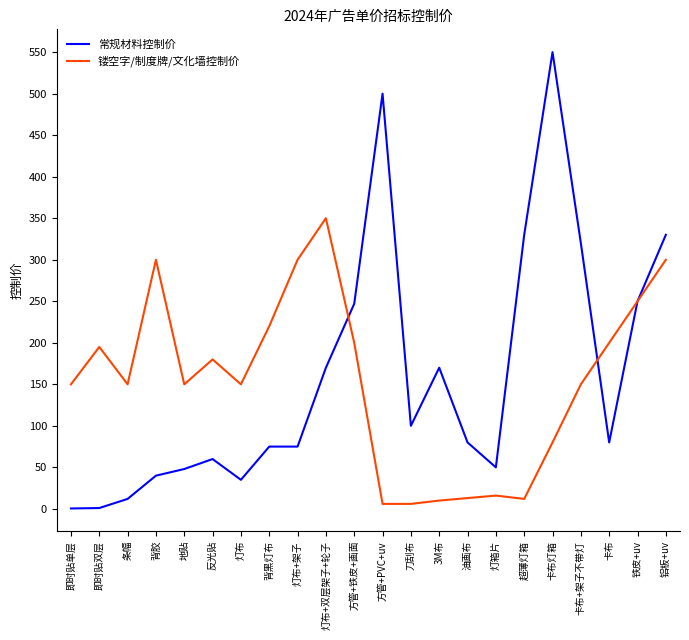

True or false: 常规材料控制价 has a value of 73.4 at 地贴.

False